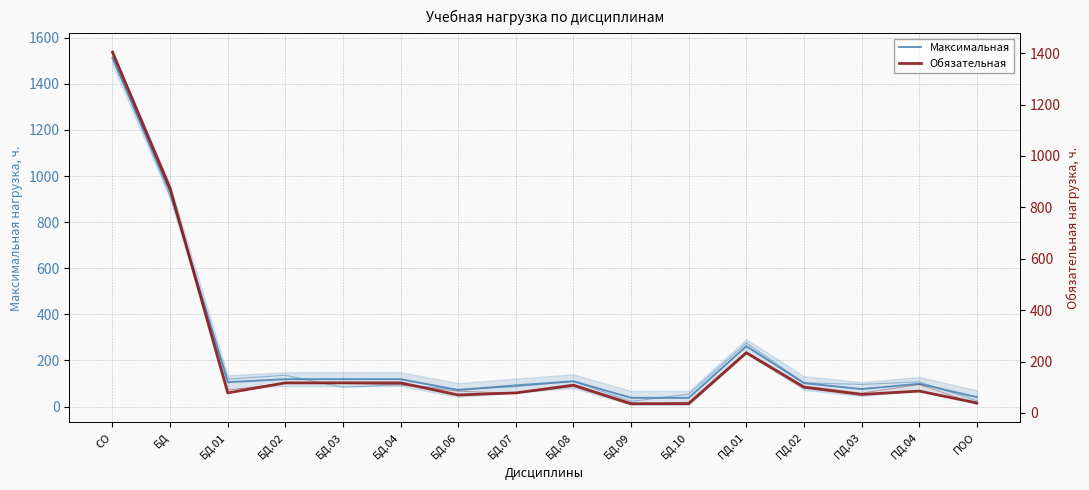

At БД.08, list the series in order from smallest to largest.

Обязательная (шум), Обязательная, Максимальная (шум), Максимальная